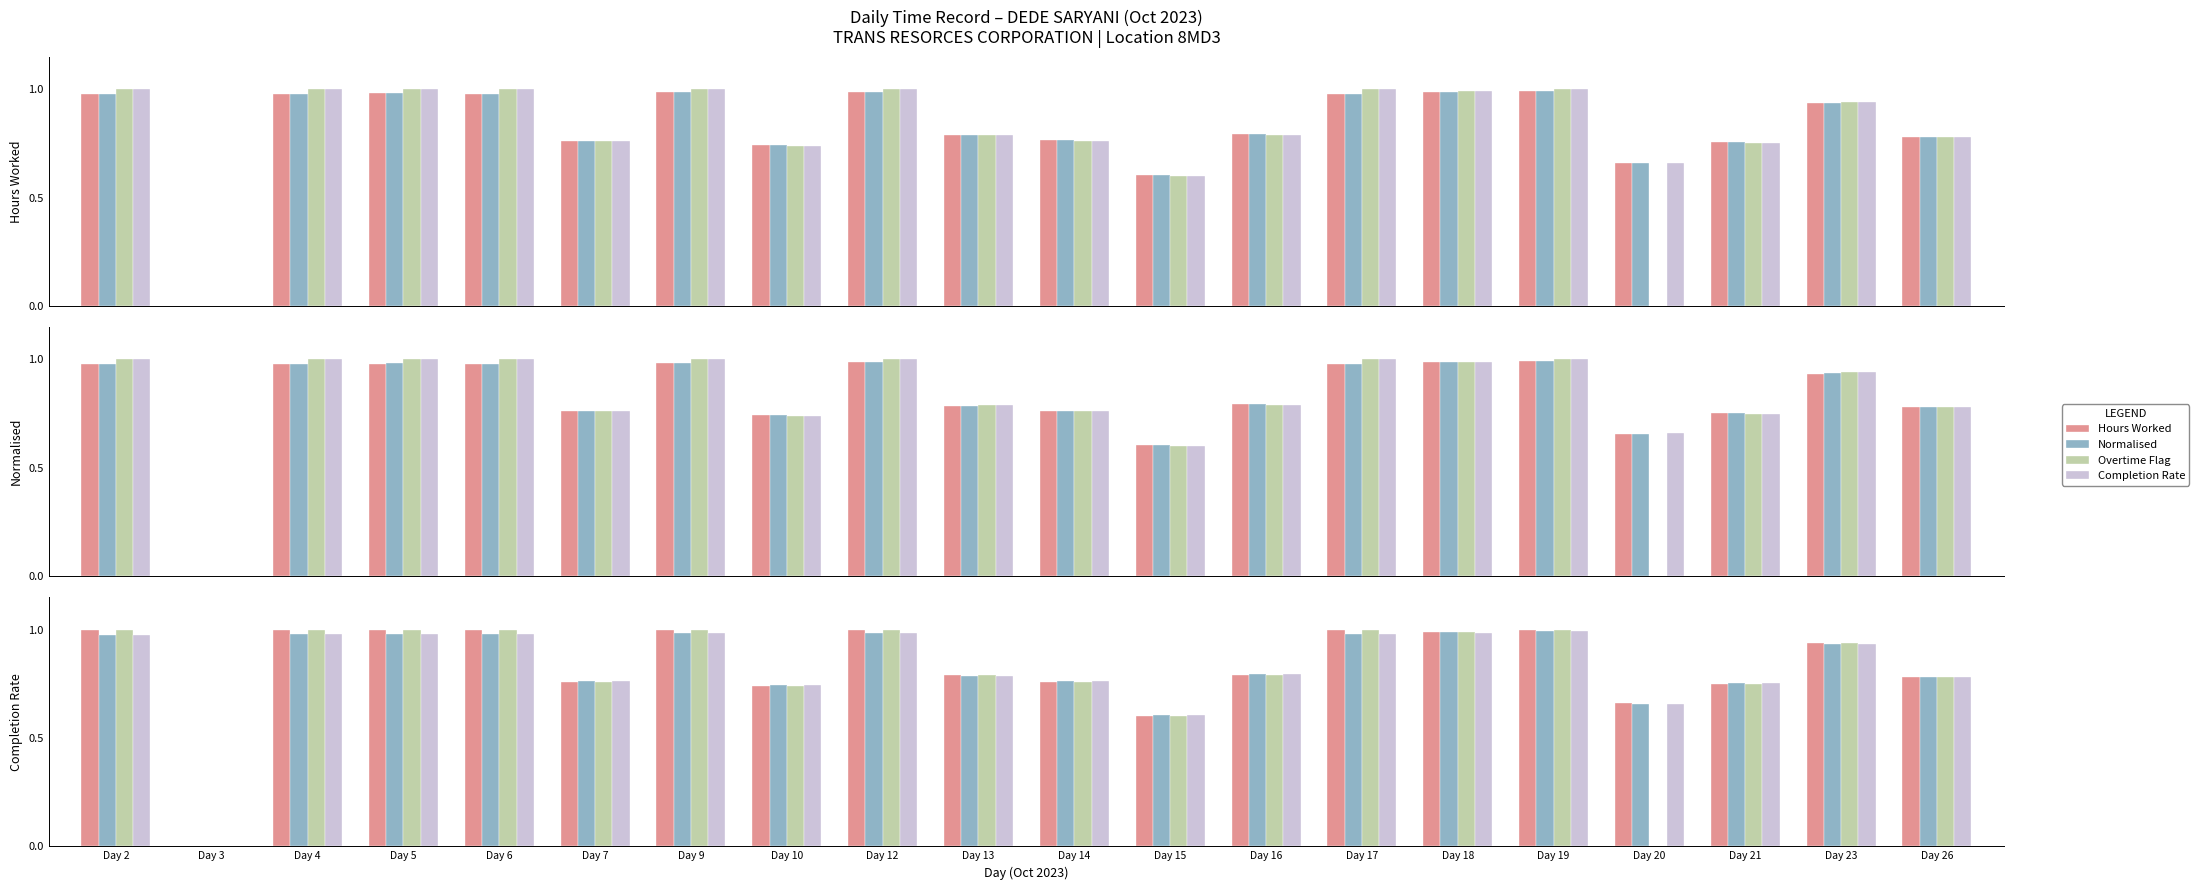

Between Day 12 and Day 17, which series saw the biggest shift?

Normalised